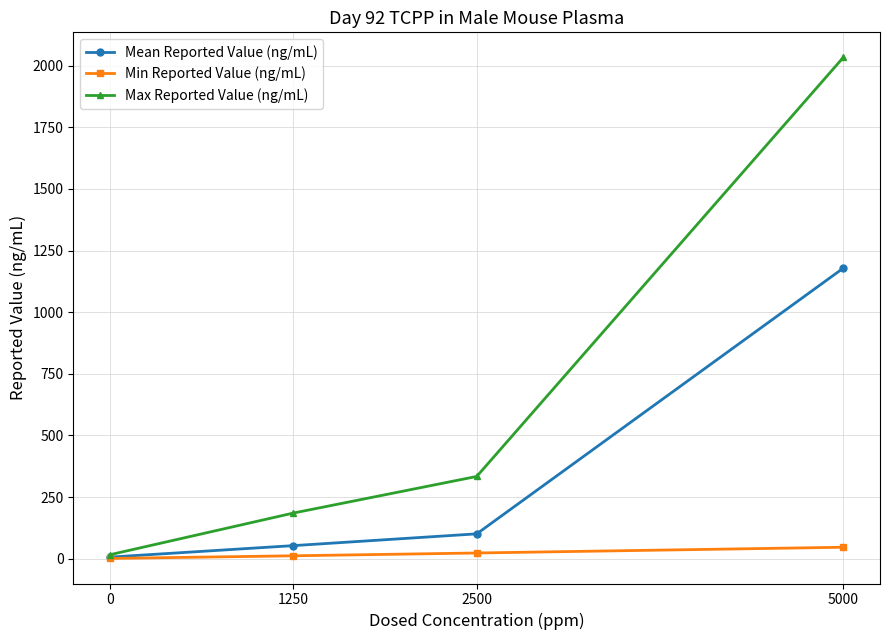

Which series has the widest spread of values?

Max Reported Value (ng/mL)